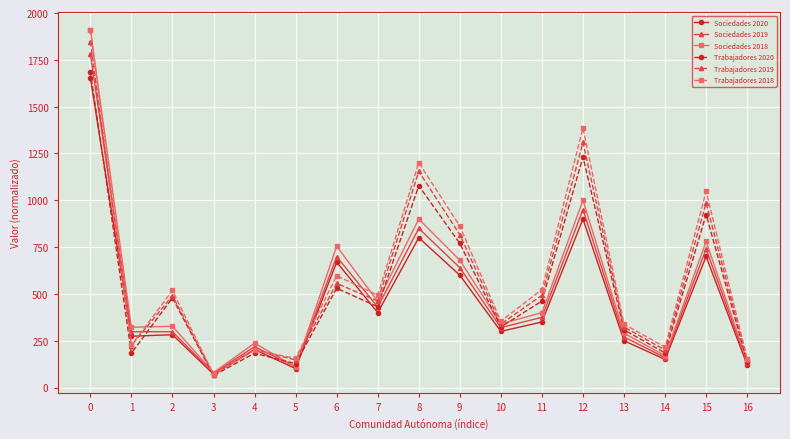

What is the lowest value of the Trabajadores 2018 series?

70.4